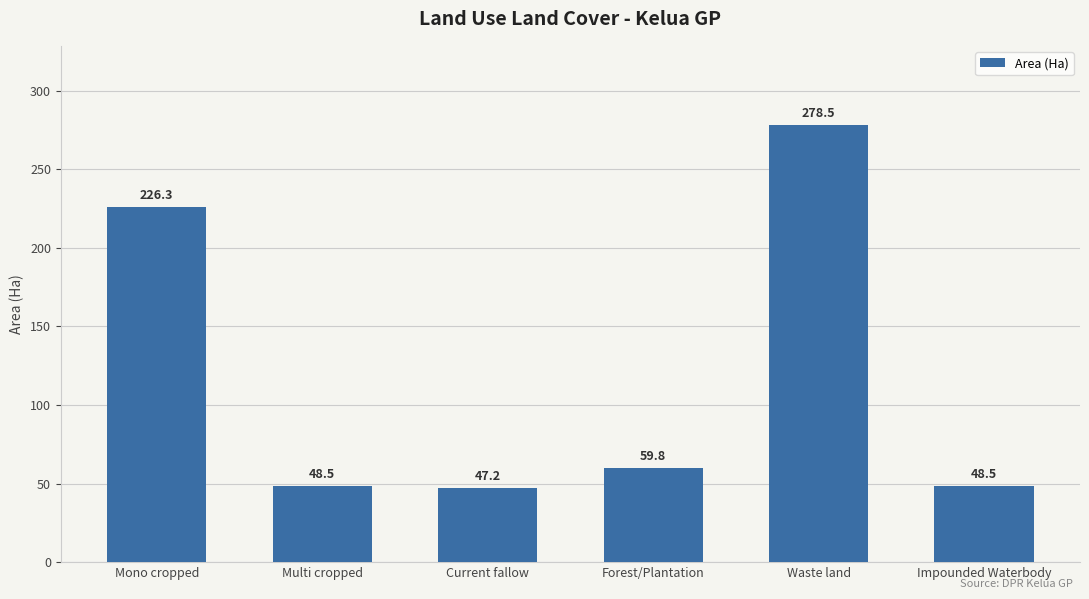

Are the bars horizontal?

No